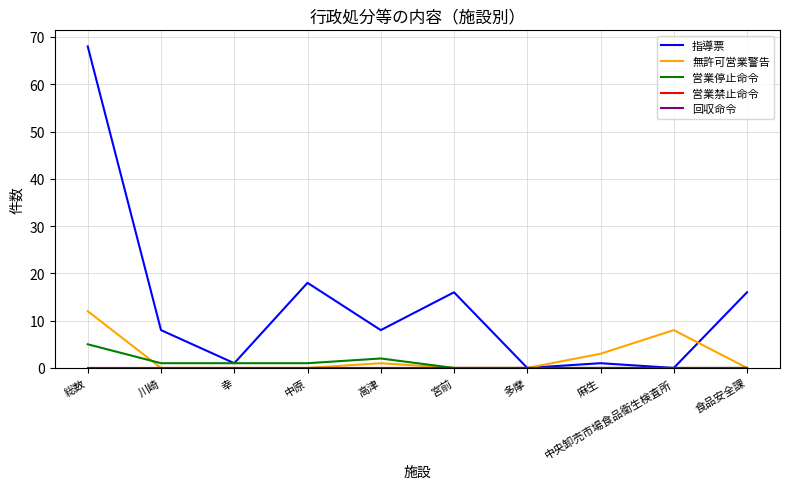

Reading left to right, extract all data points from this chart.

指導票: 総数=68	川崎=8	幸=1	中原=18	高津=8	宮前=16	多摩=0	麻生=1	中央卸売市場食品衛生検査所=0	食品安全課=16
無許可営業警告: 総数=12	川崎=0	幸=0	中原=0	高津=1	宮前=0	多摩=0	麻生=3	中央卸売市場食品衛生検査所=8	食品安全課=0
営業停止命令: 総数=5	川崎=1	幸=1	中原=1	高津=2	宮前=0	多摩=0	麻生=0	中央卸売市場食品衛生検査所=0	食品安全課=0
営業禁止命令: 総数=0	川崎=0	幸=0	中原=0	高津=0	宮前=0	多摩=0	麻生=0	中央卸売市場食品衛生検査所=0	食品安全課=0
回収命令: 総数=0	川崎=0	幸=0	中原=0	高津=0	宮前=0	多摩=0	麻生=0	中央卸売市場食品衛生検査所=0	食品安全課=0